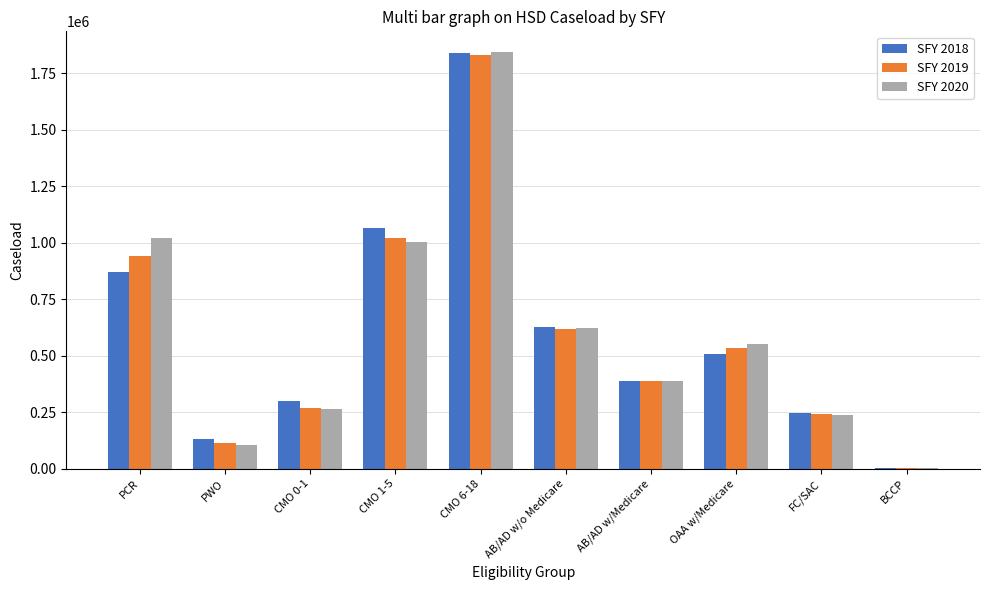

At which category is the sum across all series the highest?

CMO 6-18